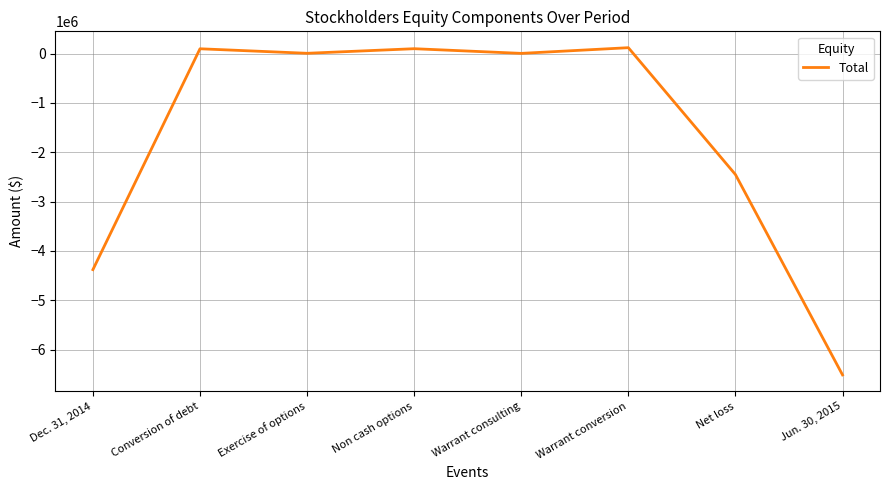

How many series are shown in this chart?

1